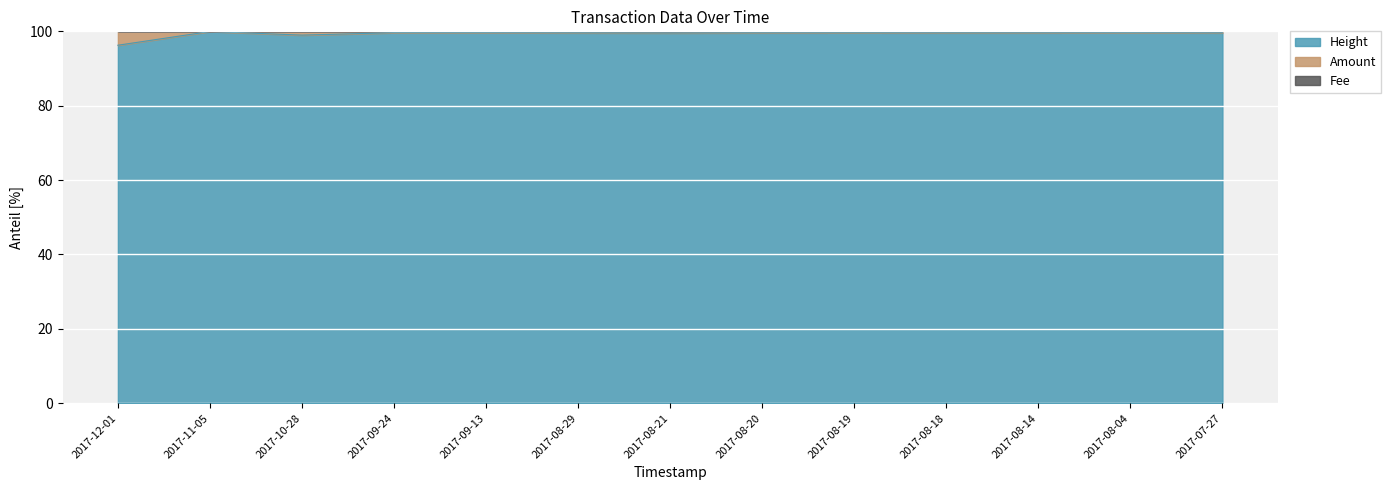

Which series changed the most between 2017-08-21 and 2017-08-14?

Amount